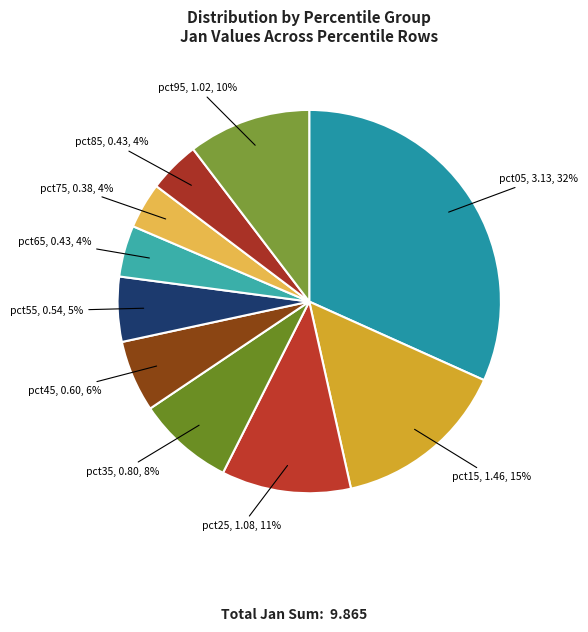

How many segments does this pie chart have?

10